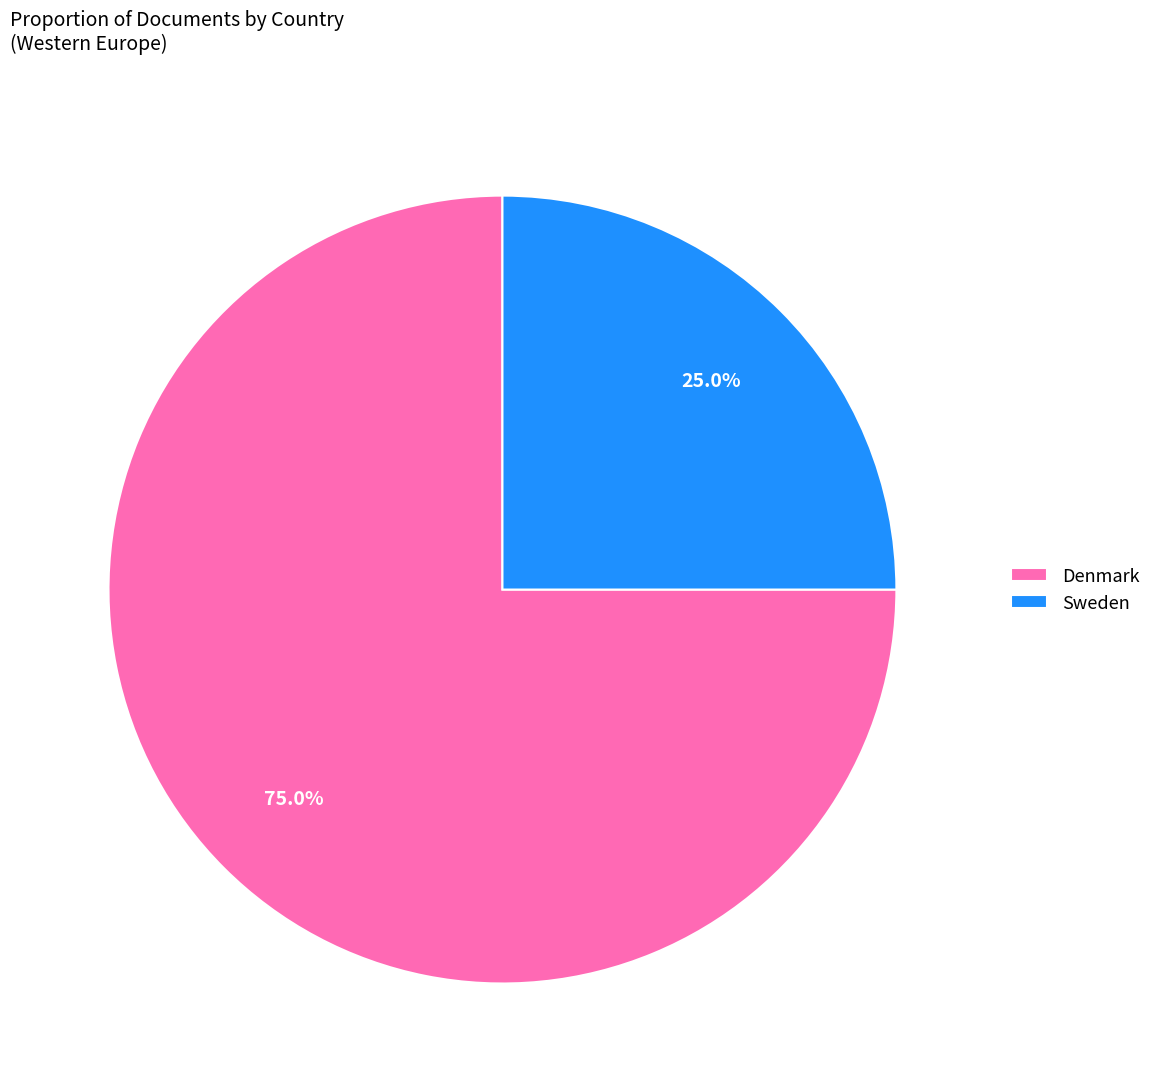

Is there a majority slice in this chart?

Yes